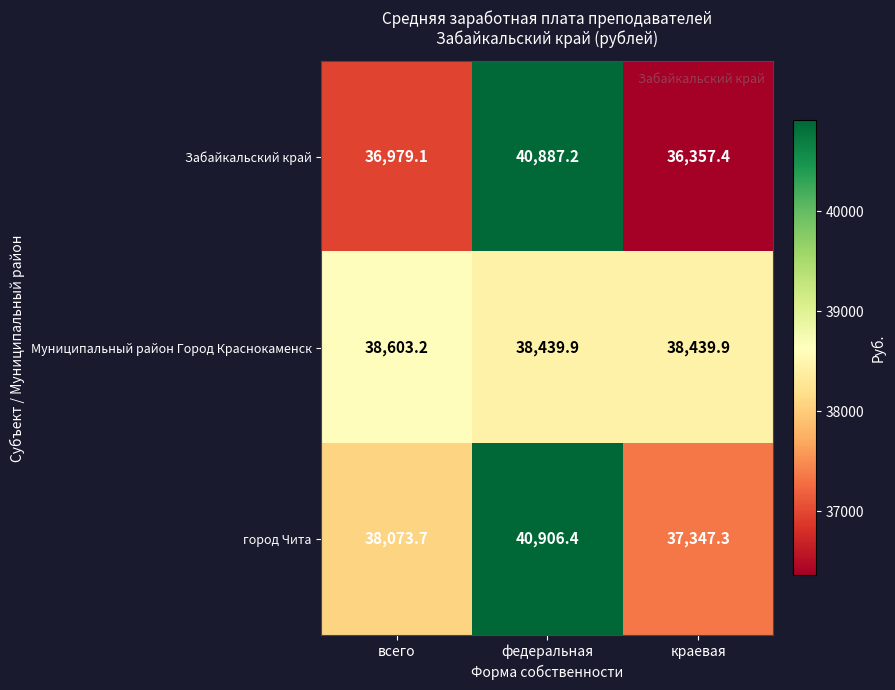

Where does the город Чита series first go above 38073?

всего